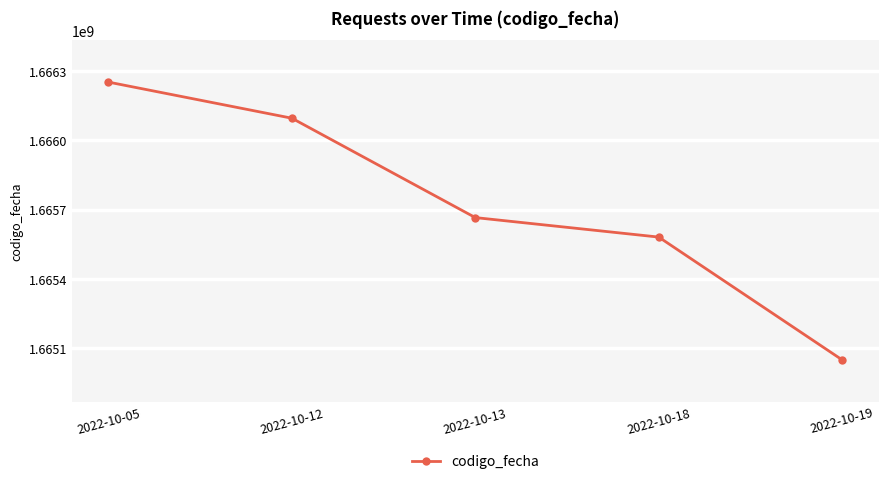

At which category does the chart reach its minimum across all series?

2022-10-19